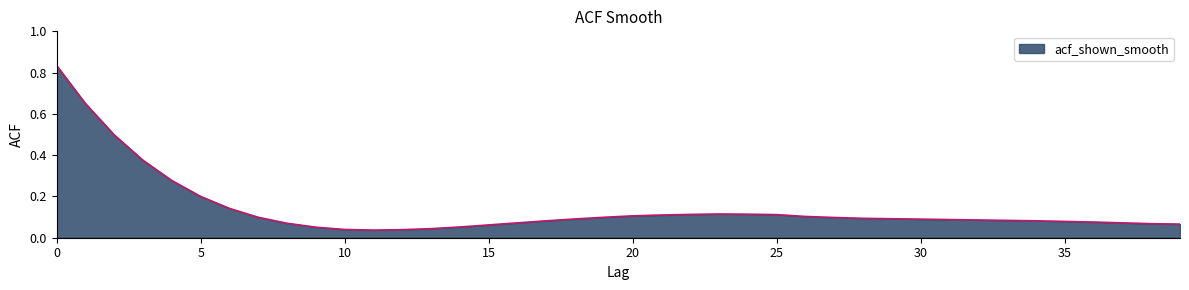

Rank the categories by value from lowest to highest.

11, 12, 10, 13, 9, 14, 15, 39, 38, 8, 16, 37, 36, 35, 17, 34, 33, 32, 31, 30, 18, 29, 28, 27, 7, 19, 26, 20, 21, 25, 22, 24, 23, 6, 5, 4, 3, 2, 1, 0